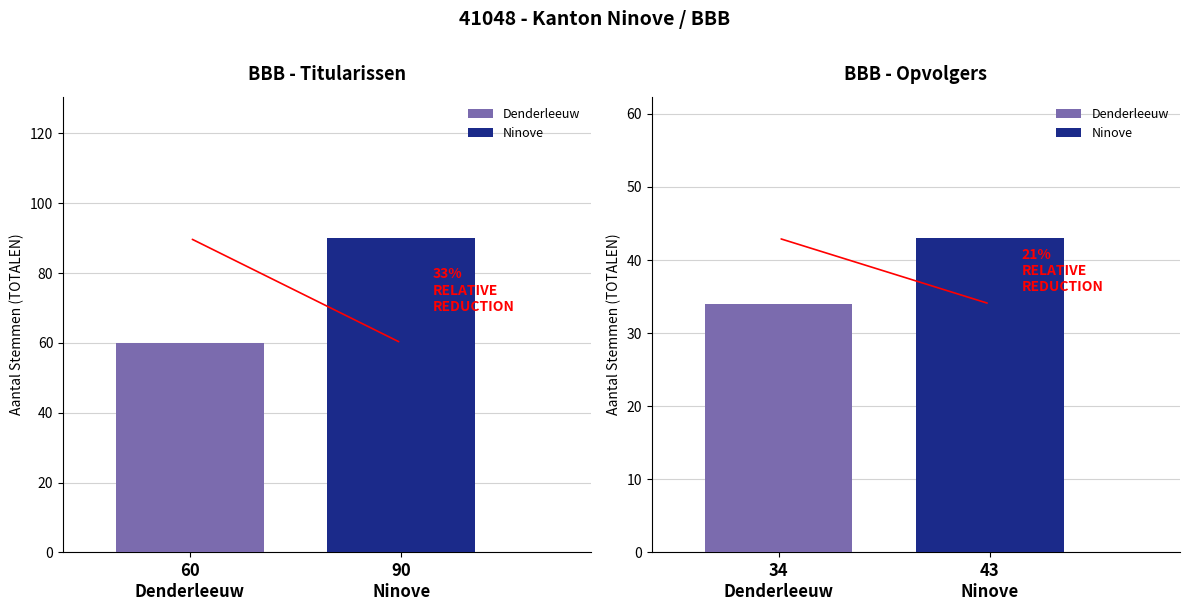

List the series in order of their overall mean, highest first.

Ninove, Denderleeuw